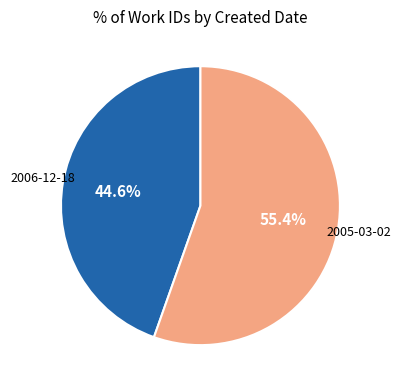

Is it true that 2005-03-02 is 55% of the pie?

True